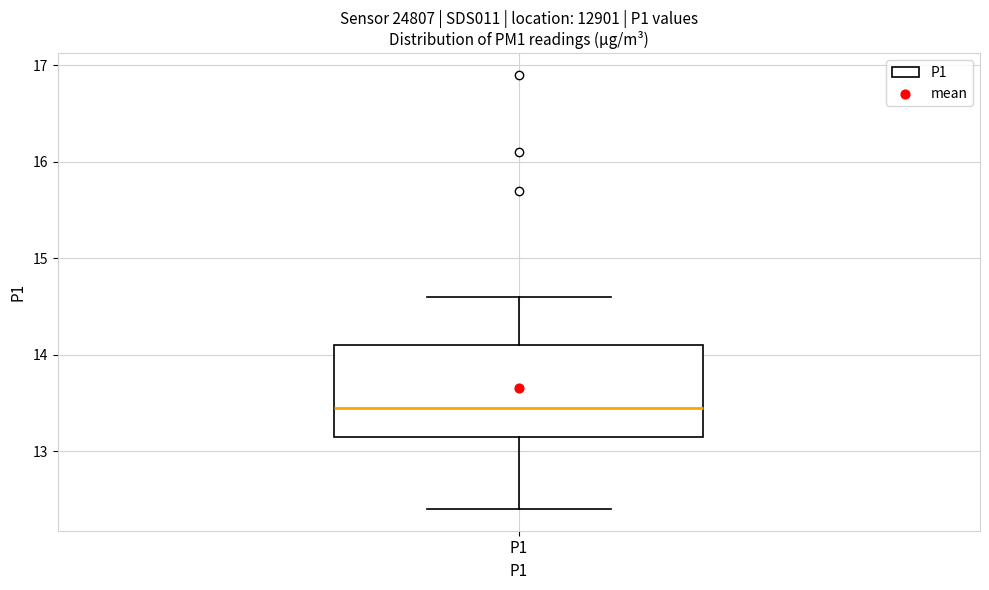

Transcribe this box plot: give where the median line is, the range the box spans, and where the two whiskers end, as read against the y-axis. The values are not printed on the chart, so give them approximately, as read against the axis.

median 13.5, box 13.2 to 14.1, whiskers 12.4 to 14.6